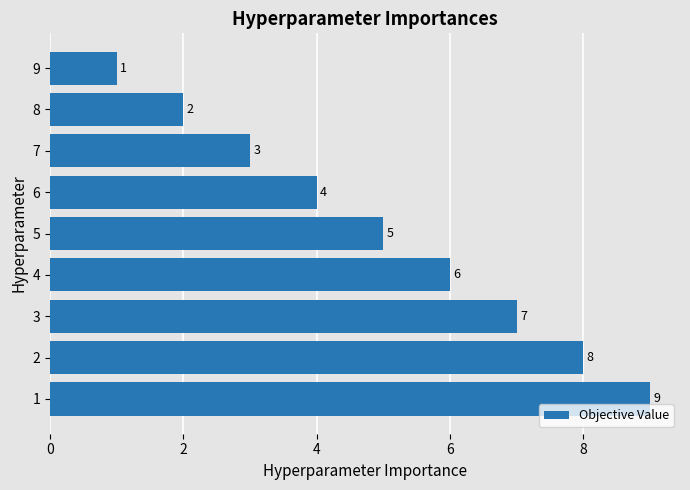

What is the average value?

5